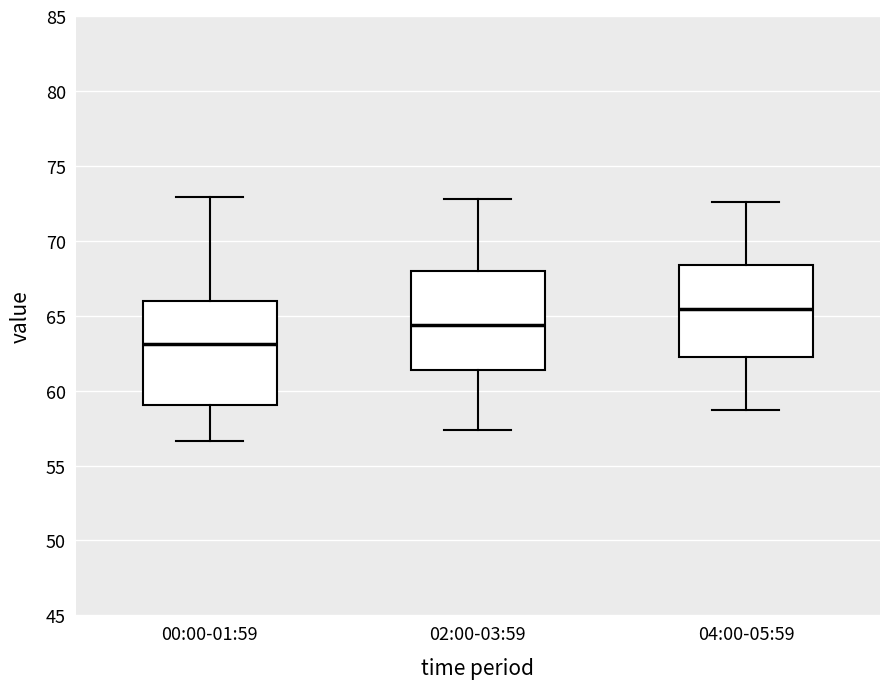

Reading left to right, read every box against the y-axis: the position of its median line, the range the box covers, and the ends of its whiskers. The values are not printed on the chart, so give them approximately, as read against the axis.

00:00-01:59: median 63.0, box 59.0 to 66.0, whiskers 56.5 to 73.0
02:00-03:59: median 64.5, box 61.5 to 68.0, whiskers 57.5 to 73.0
04:00-05:59: median 65.5, box 62.5 to 68.5, whiskers 58.5 to 72.5